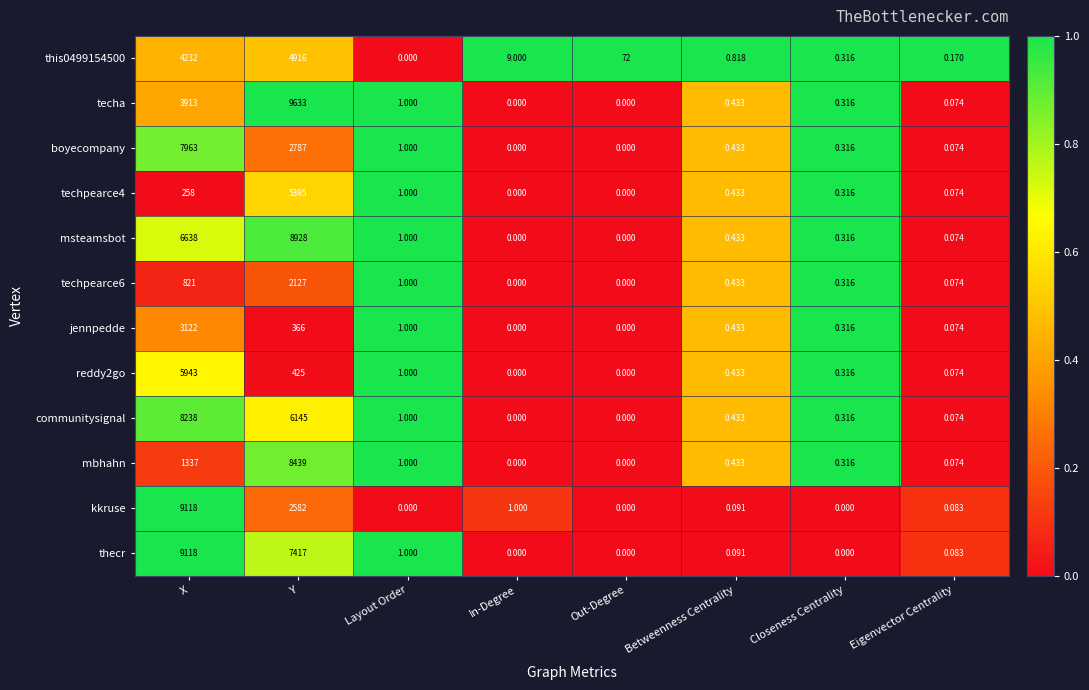

Rank the categories by this0499154500 value from lowest to highest.

Layout Order, Eigenvector Centrality, Closeness Centrality, Betweenness Centrality, In-Degree, Out-Degree, X, Y